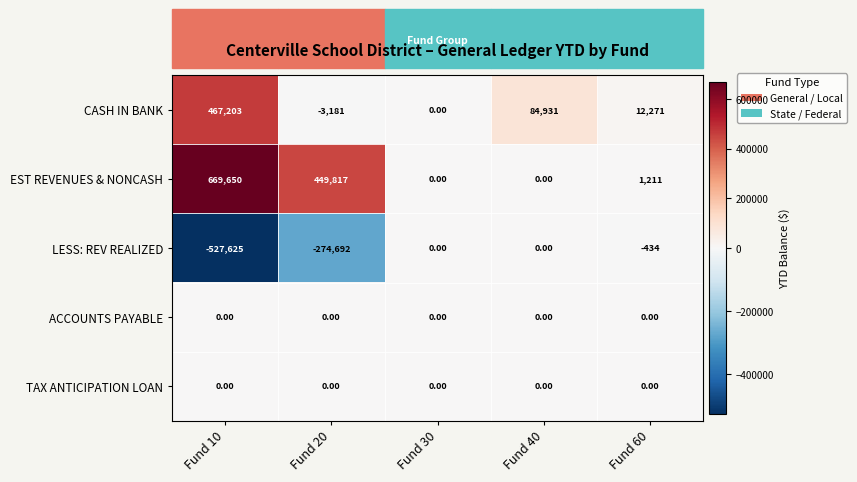

What is the total value across all series at Fund 20?

171944